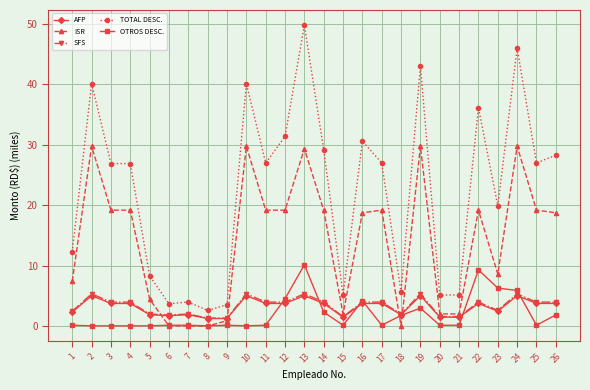

What is the maximum value shown in the chart?

49.8